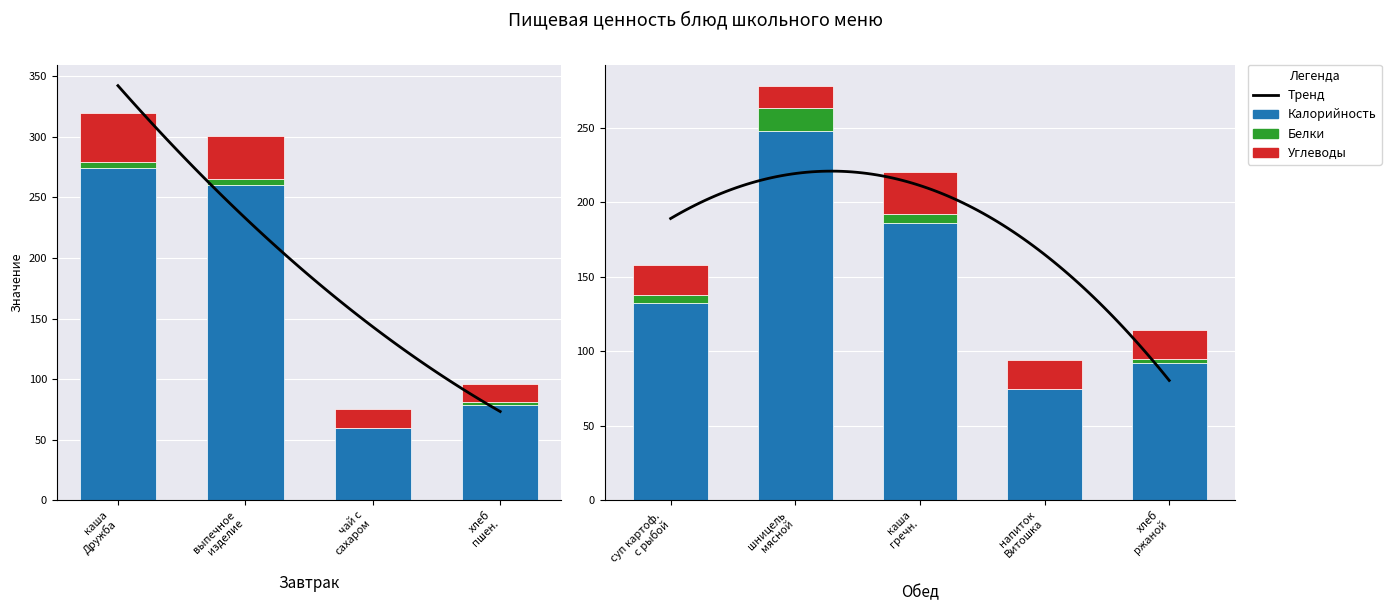

What is the label of the 3rd bar from the left?

каша гречн.